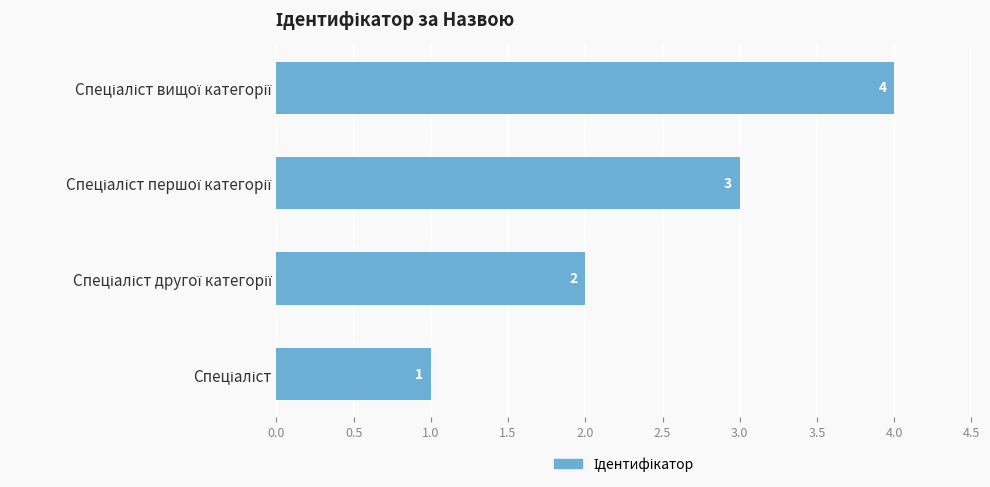

How many values are below 3?

2